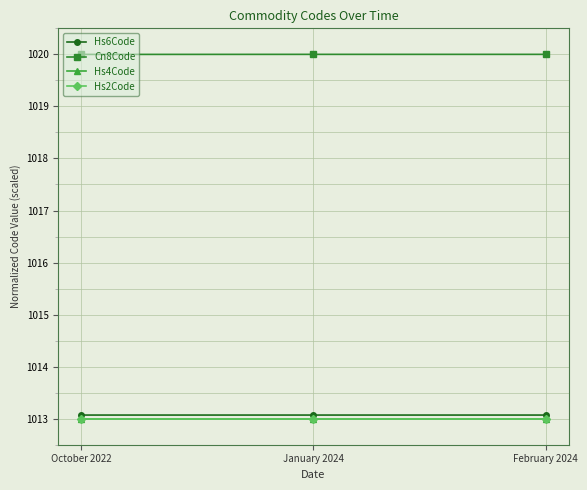

True or false: Hs4Code has a value of 1013.0 at February 2024.

True